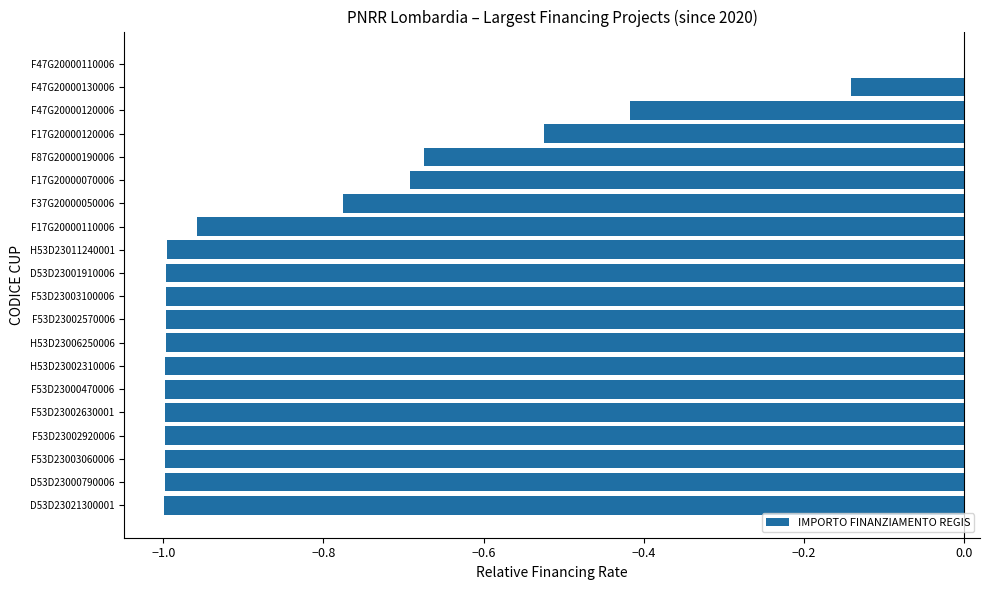

Between F47G20000110006 and H53D23002310006, which is larger?

F47G20000110006